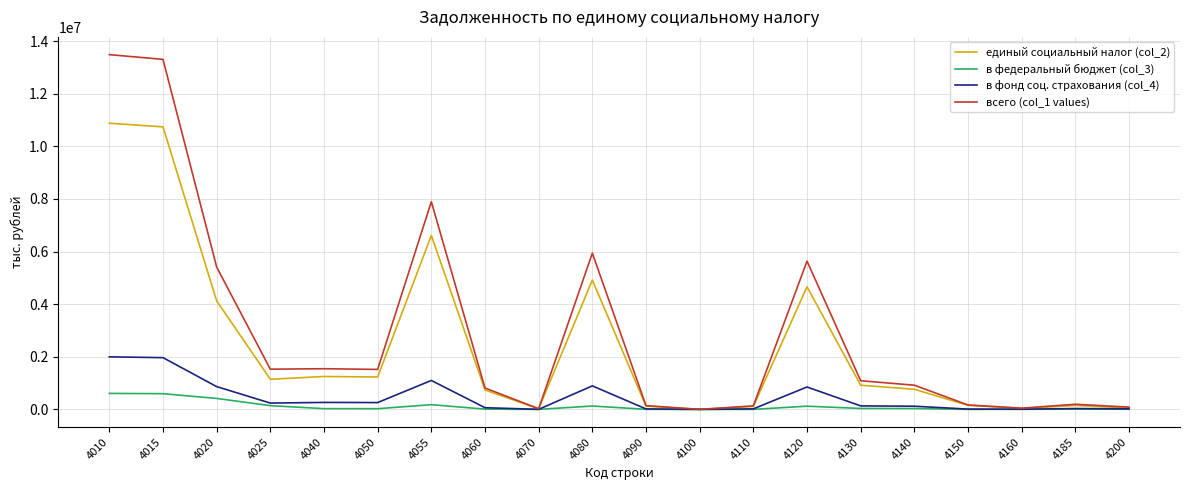

The value of единый социальный налог (col_2) at 4025 is 643999. True or false?

False